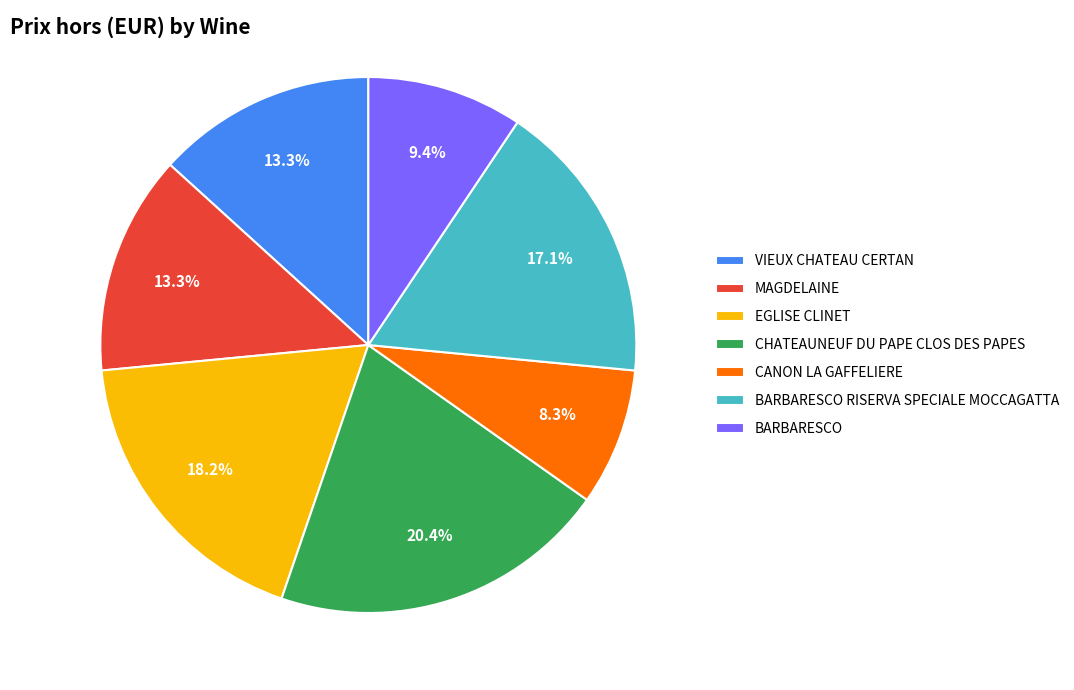

To the nearest percent, what is the average slice percentage?

14%